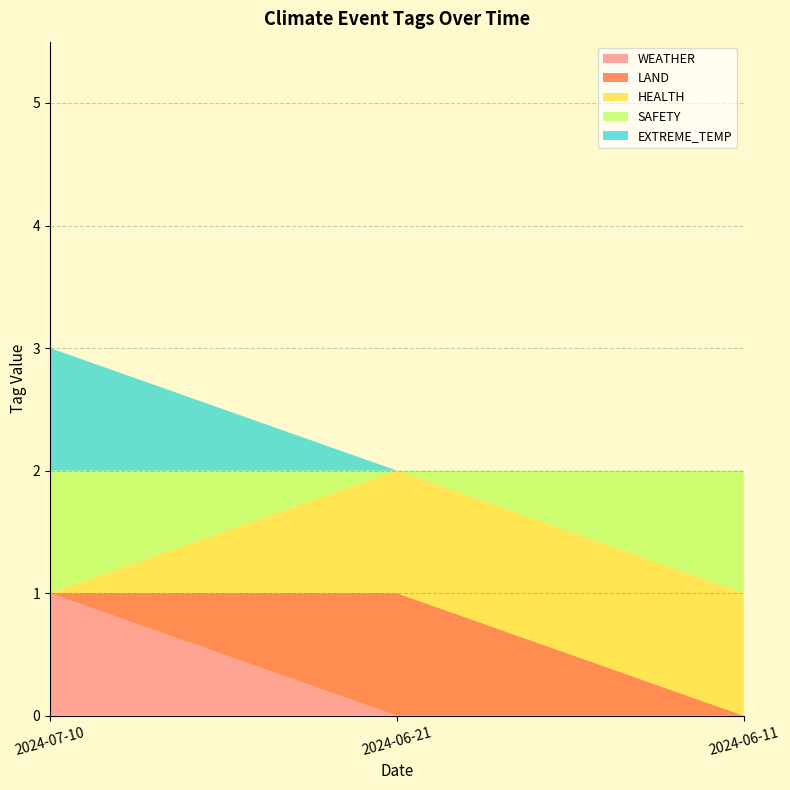

Reading right to left, transcribe all the data shown in this chart.

WEATHER: 0	0	1
LAND: 0	1	0
HEALTH: 1	1	0
SAFETY: 1	0	1
EXTREME_TEMP: 0	0	1